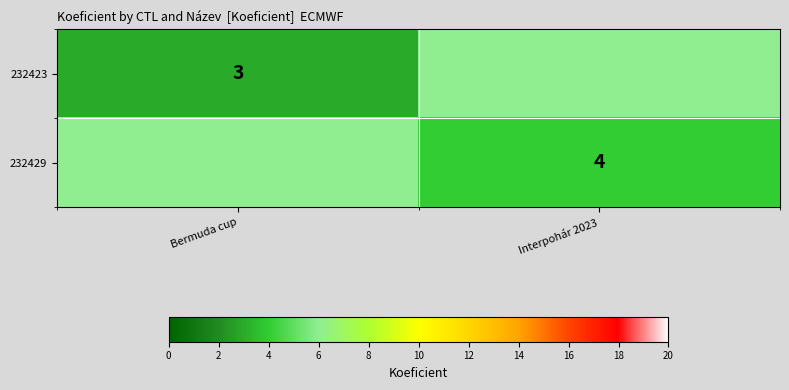

The 232423 series shows 0.8 at Bermuda cup. True or false?

False